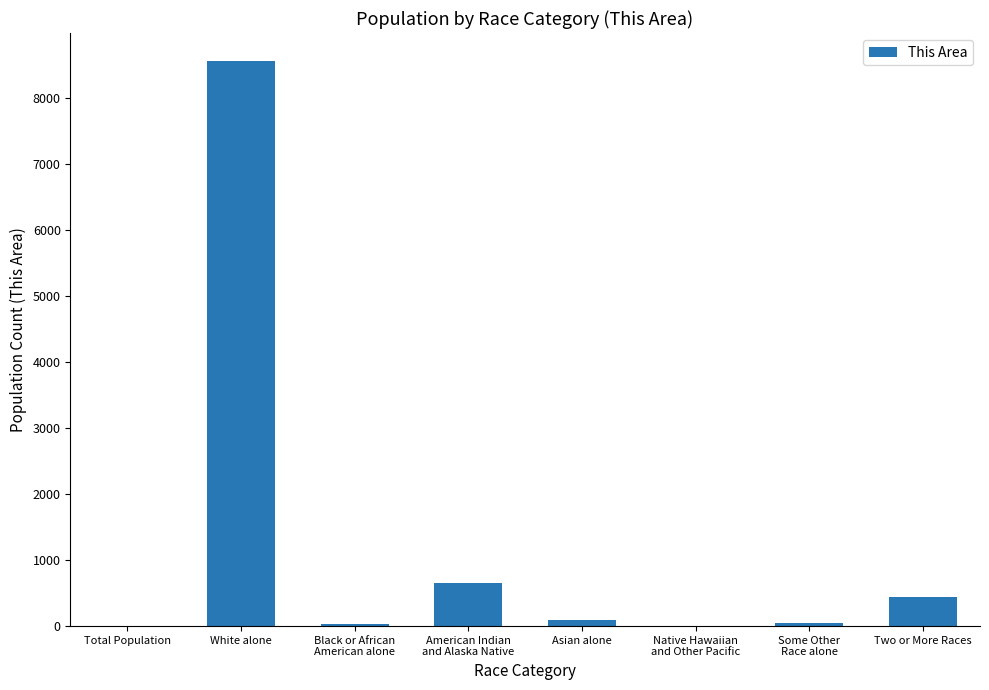

Between White alone and Asian alone, which is larger?

White alone